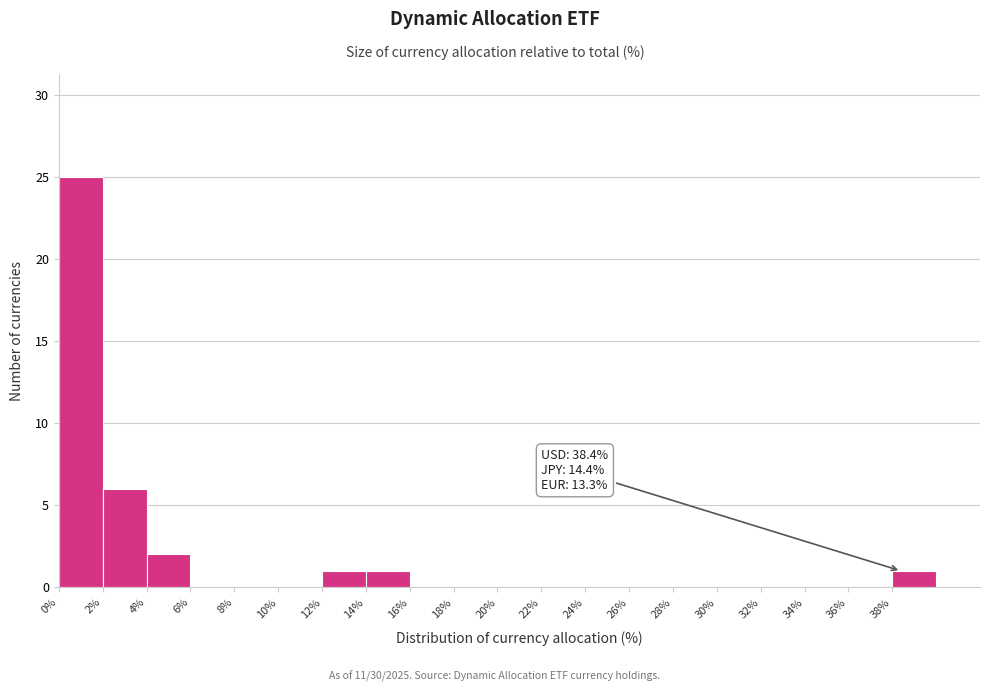

Which range on the x-axis has the tallest bar?

0 to 2